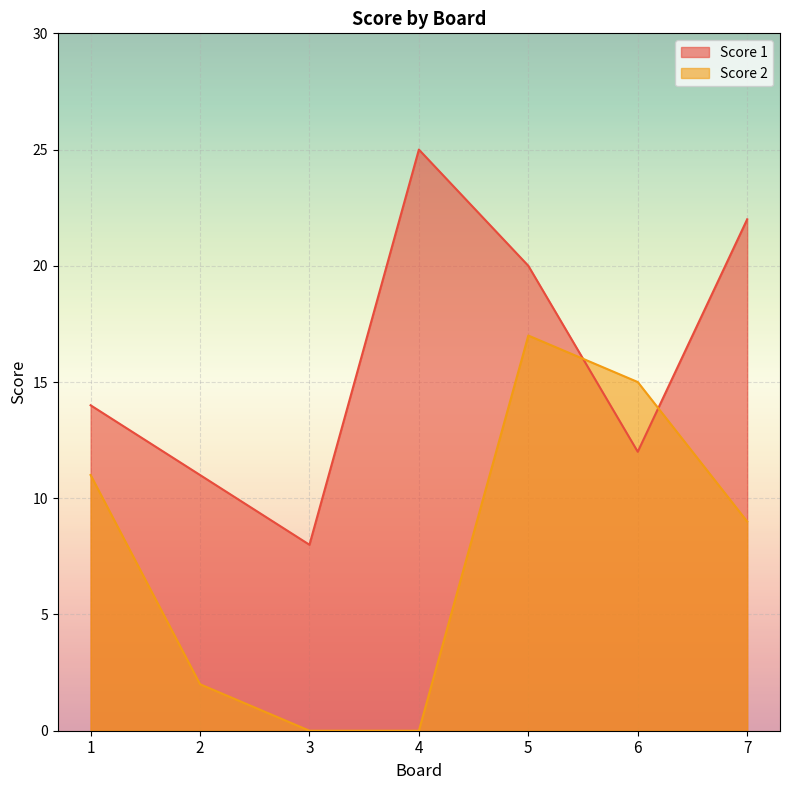

Which series ends up on top after the final intersection of Score 2 and Score 1?

Score 1